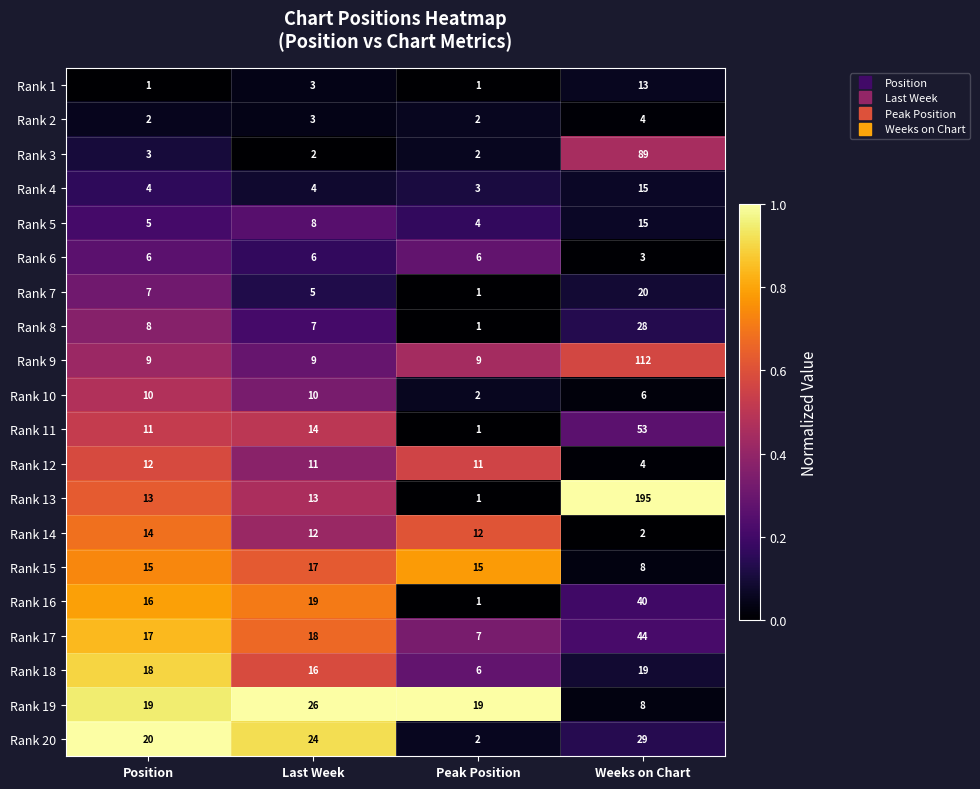

What is the average value of the Rank 12 series?

10